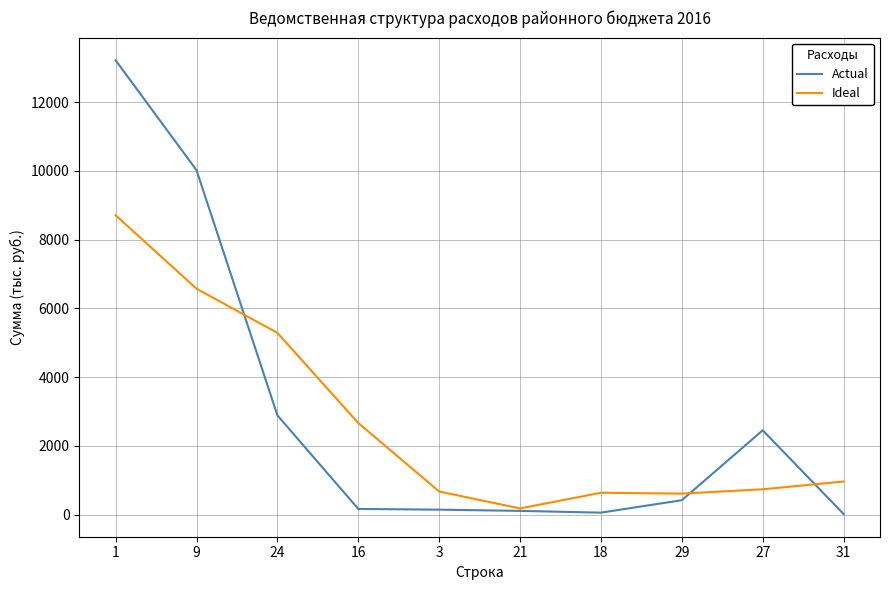

What is the highest value of the Ideal series?

8706.5